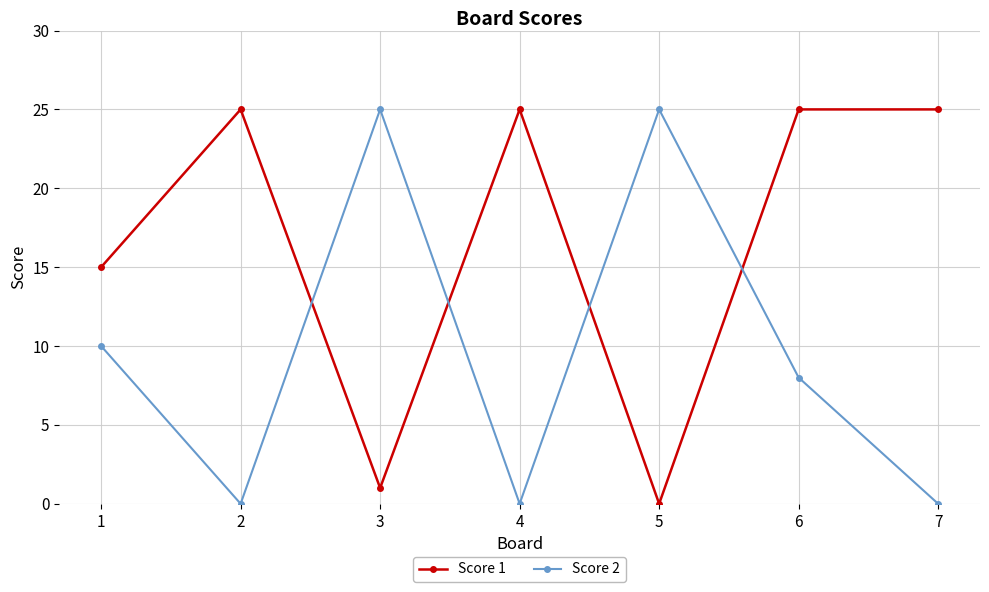

The value of Score 2 at 6 is 8. True or false?

True